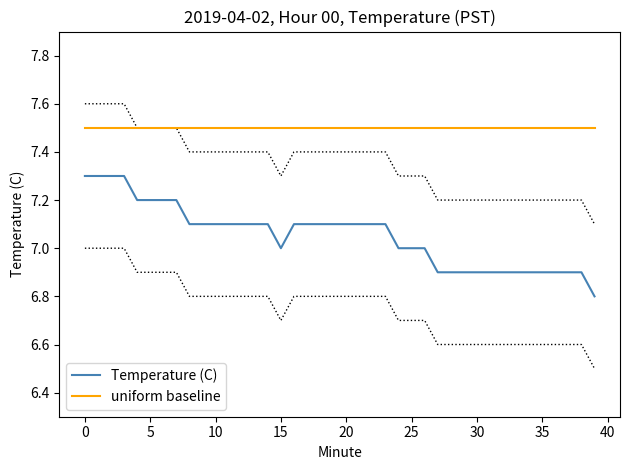

What is the highest value of the Temperature (C) series?

7.3